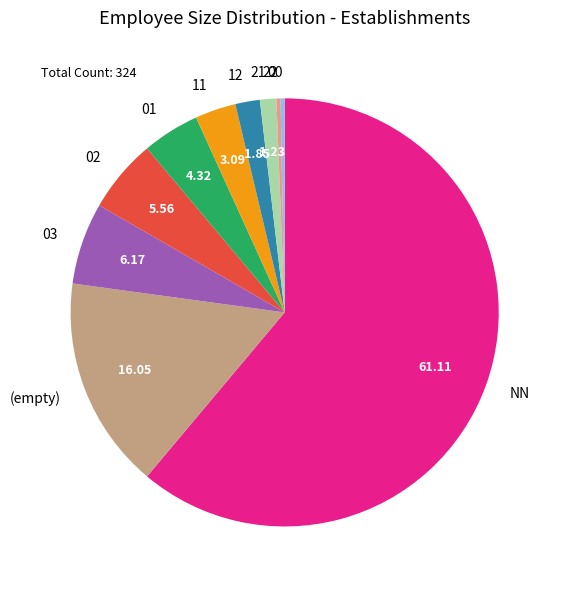

Count the number of slices in the pie.

10